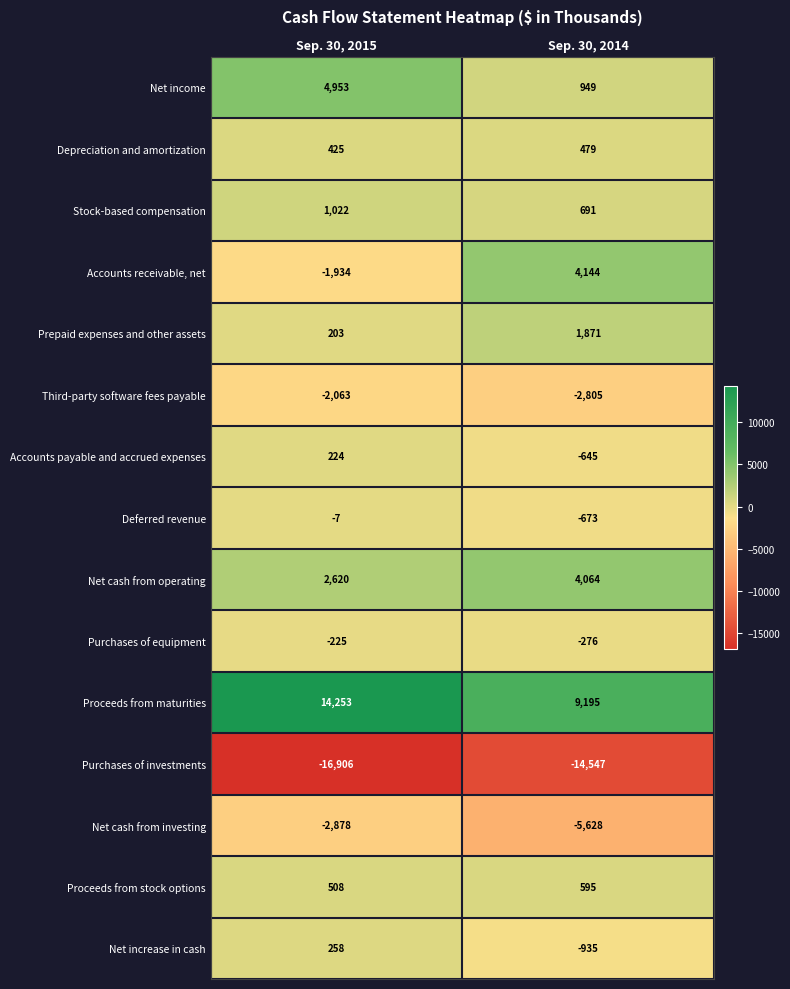

Reading left to right, list all the values displayed in this chart.

Net income: 4953	949
Depreciation and amortization: 425	479
Stock-based compensation: 1022	691
Accounts receivable, net: -1934	4144
Prepaid expenses and other assets: 203	1871
Third-party software fees payable: -2063	-2805
Accounts payable and accrued expenses: 224	-645
Deferred revenue: -7	-673
Net cash from operating: 2620	4064
Purchases of equipment: -225	-276
Proceeds from maturities: 14253	9195
Purchases of investments: -16906	-14547
Net cash from investing: -2878	-5628
Proceeds from stock options: 508	595
Net increase in cash: 258	-935